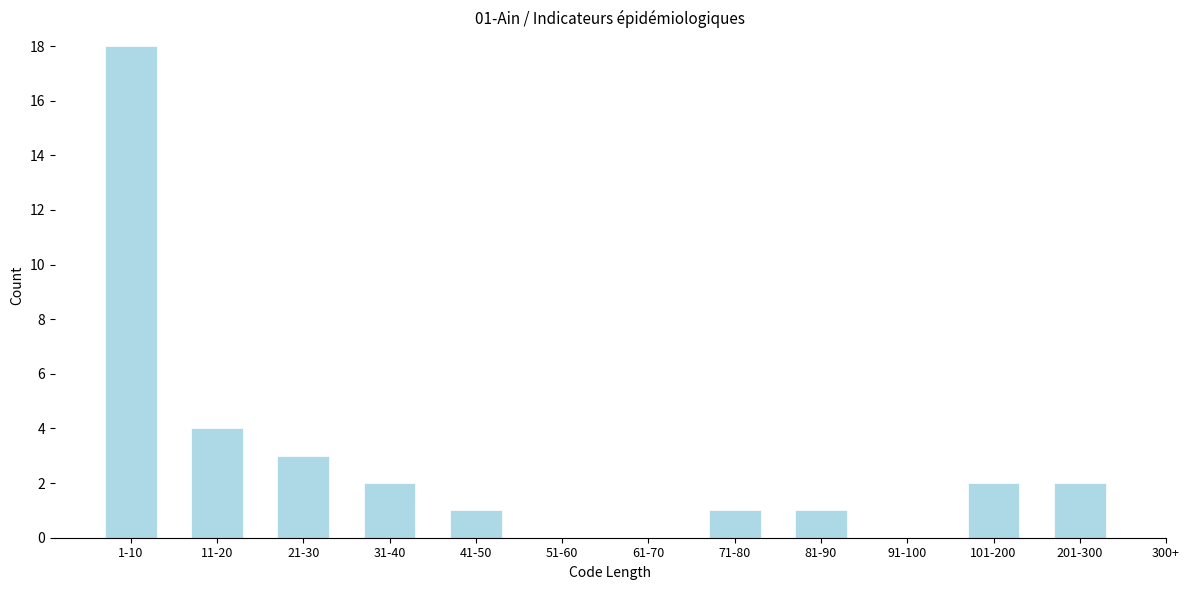

Reading left to right, transcribe all the data shown in this chart.

1-10=18	11-20=4	21-30=3	31-40=2	41-50=1	51-60=0	61-70=0	71-80=1	81-90=1	91-100=0	101-200=2	201-300=2